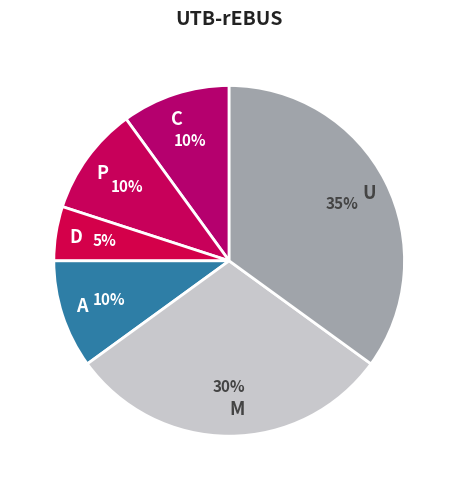

Which has a higher value, M or C?

M